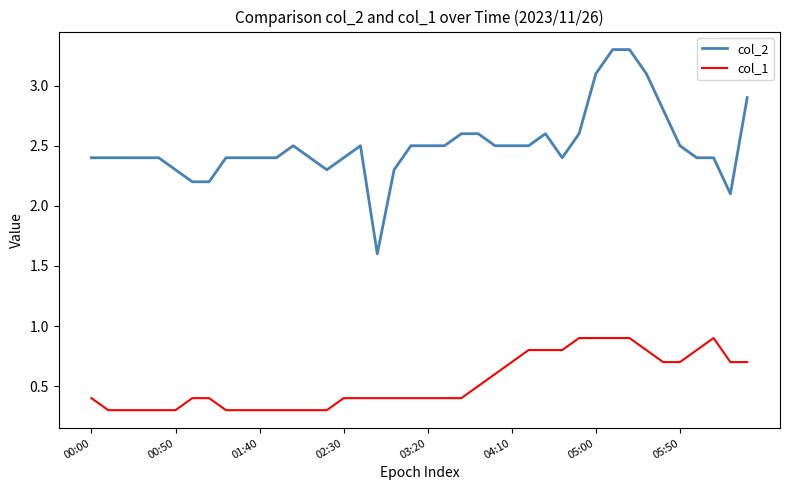

What is the average value of the col_2 series?

2.5